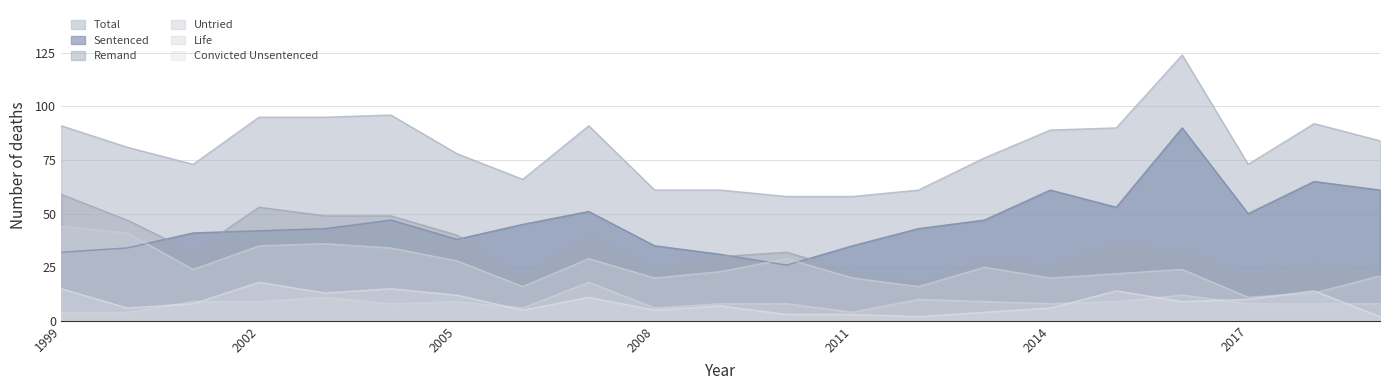

How many data points in Life are less than 8?

5